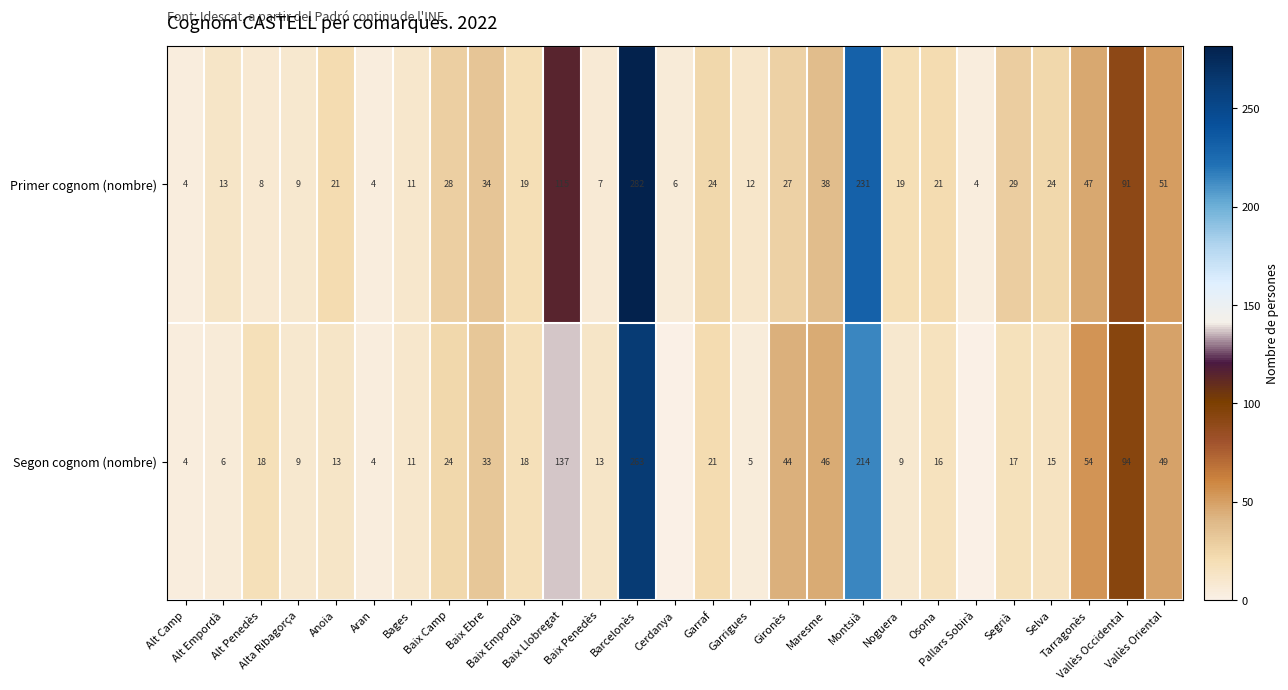

What is the maximum value shown in the chart?

282